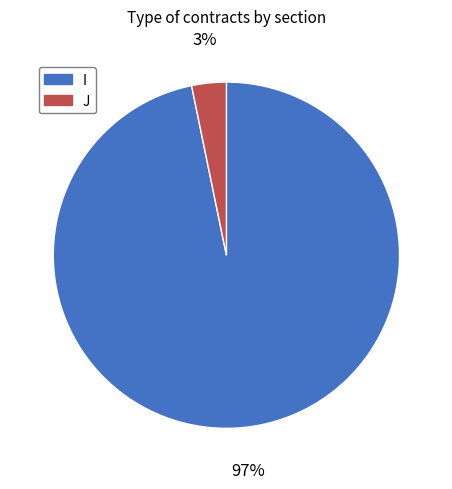

Which slice is the smallest?

J